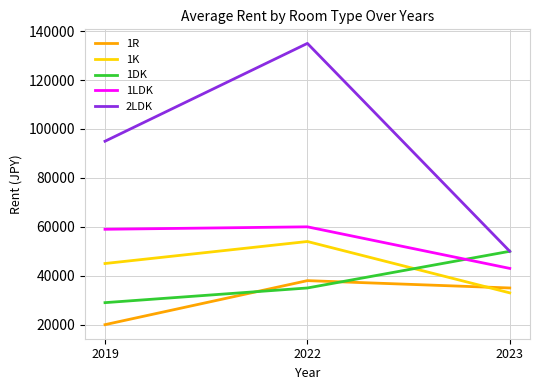

Rank the series at 2019 from lowest to highest value.

1R, 1DK, 1K, 1LDK, 2LDK